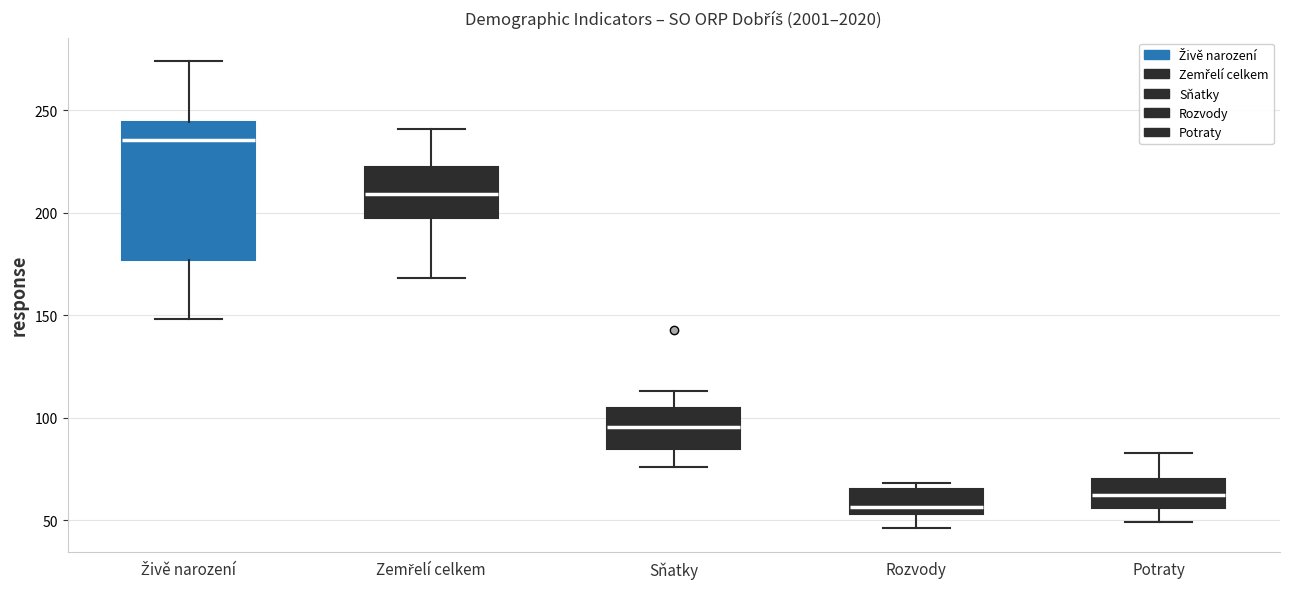

Reading left to right, transcribe this box plot: for each box, give where its median line is, the range the box spans, and where its two whiskers end, as read against the y-axis. The values are not printed on the chart, so give them approximately, as read against the axis.

Živě narození: median 235, box 175 to 245, whiskers 150 to 275
Zemřelí celkem: median 210, box 200 to 220, whiskers 170 to 240
Sňatky: median 95, box 85 to 105, whiskers 75 to 115
Rozvody: median 55 (just above the box's lower edge), box 55 to 65, whiskers 45 to 70
Potraty: median 65, box 55 to 70, whiskers 50 to 85